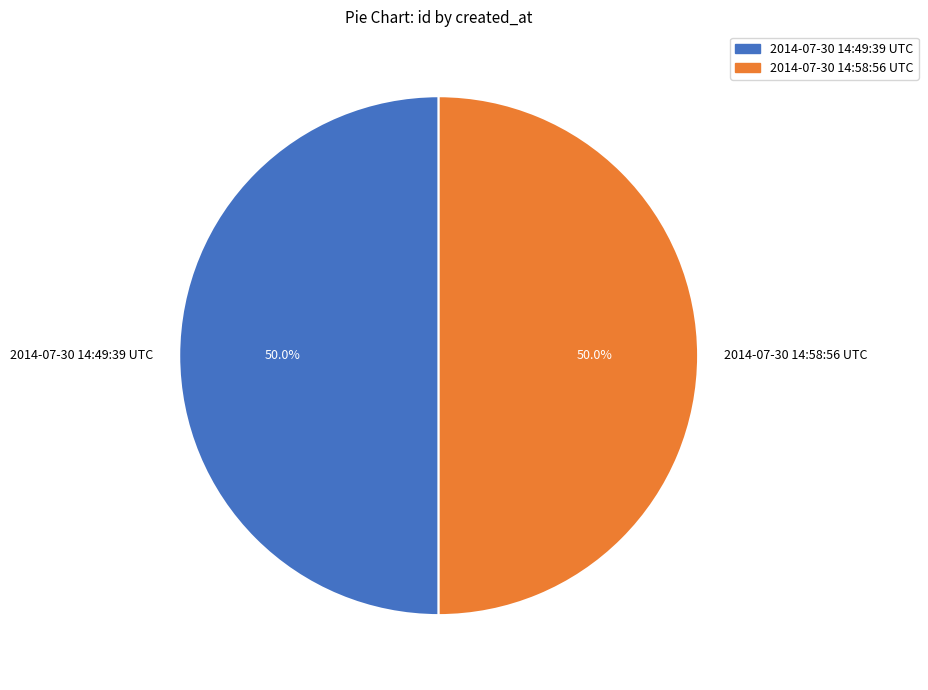

What percentage is NOT represented by 2014-07-30 14:58:56 UTC?

50.0%